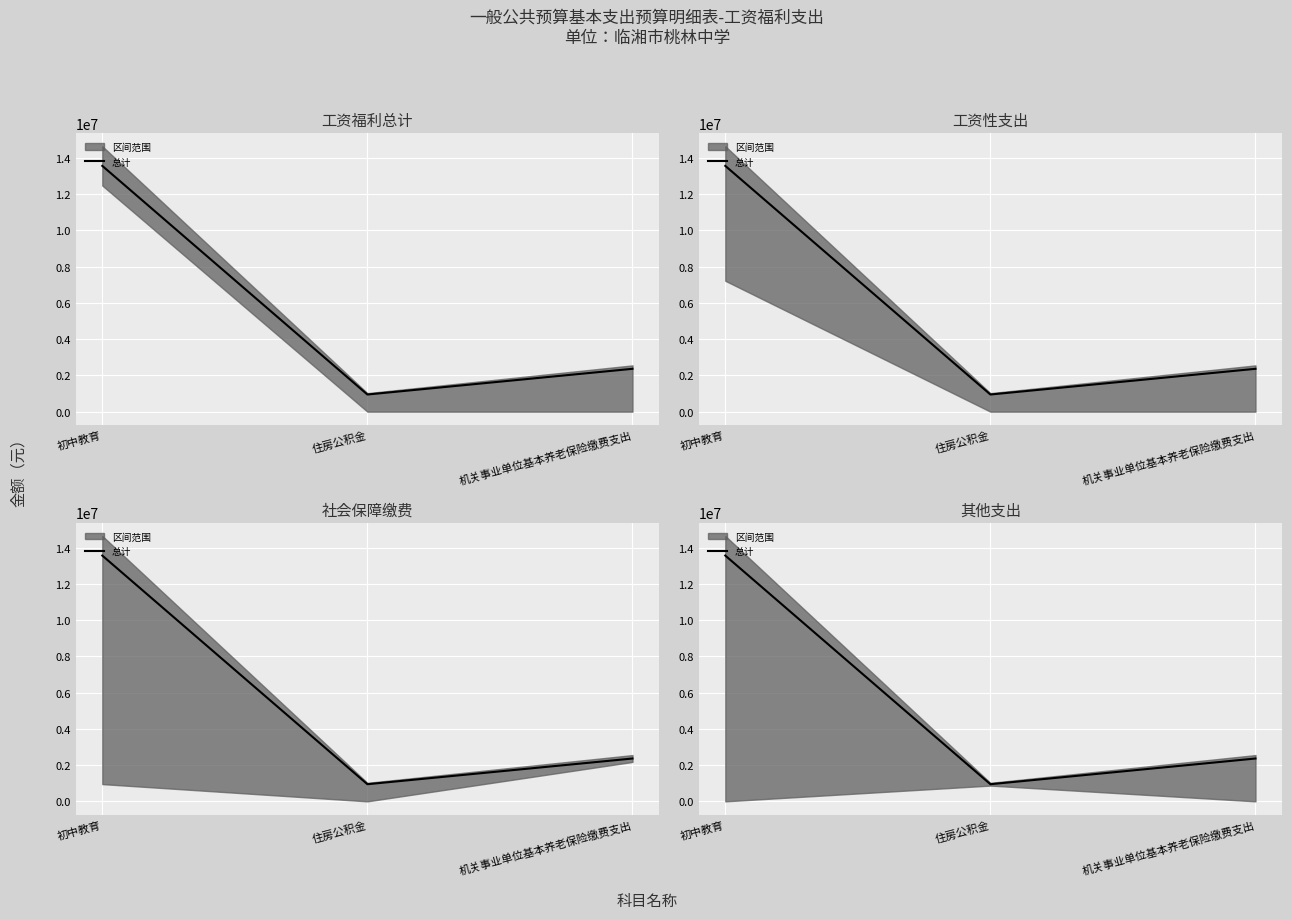

Reading left to right, list all the values displayed in this chart.

13563695.6	945690.2	2364225.6